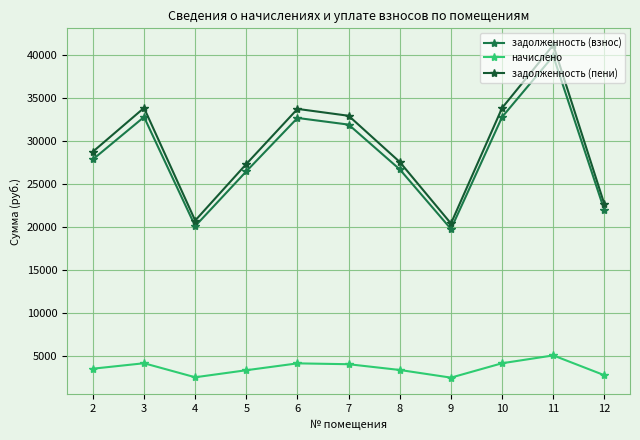

Is this an area chart (filled region under the line)?

No